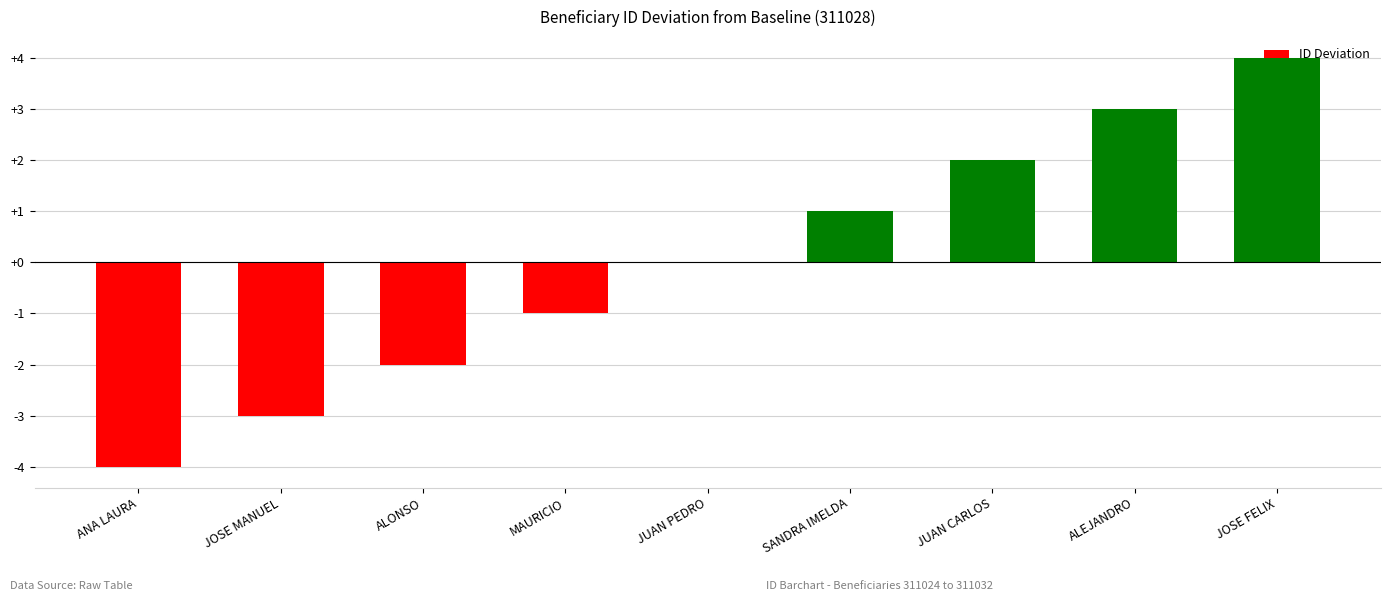

Reading left to right, extract all data points from this chart.

ANA LAURA=-4	JOSE MANUEL=-3	ALONSO=-2	MAURICIO=-1	JUAN PEDRO=0	SANDRA IMELDA=1	JUAN CARLOS=2	ALEJANDRO=3	JOSE FELIX=4